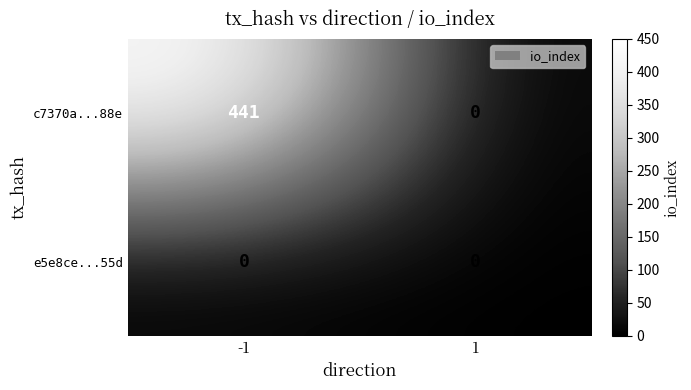

How many series are shown in this chart?

2